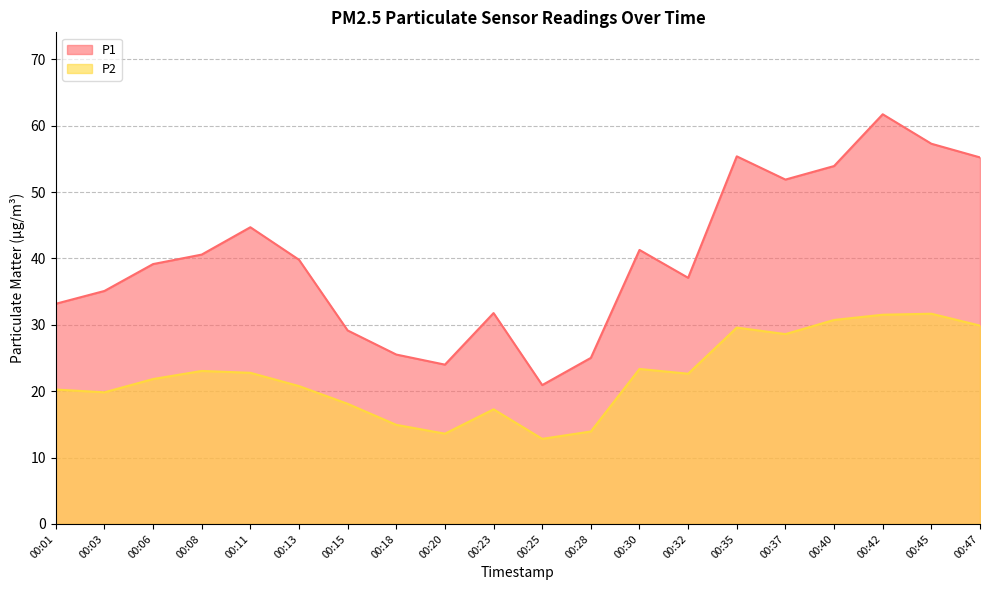

What is the difference between the maximum and minimum values in the P2 series?

18.9